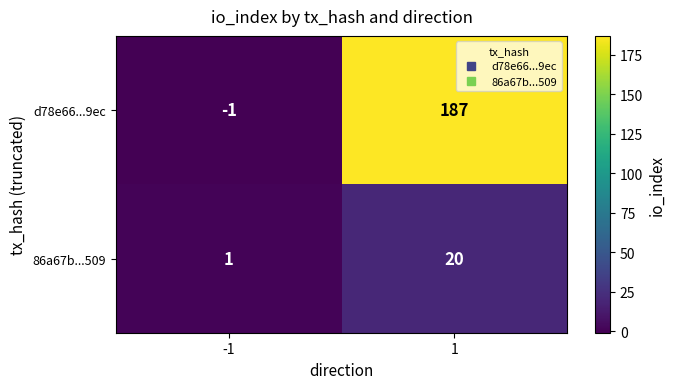

Reading left to right, list all the values displayed in this chart.

d78e66...9ec: -1=-1	1=187
86a67b...509: -1=1	1=20